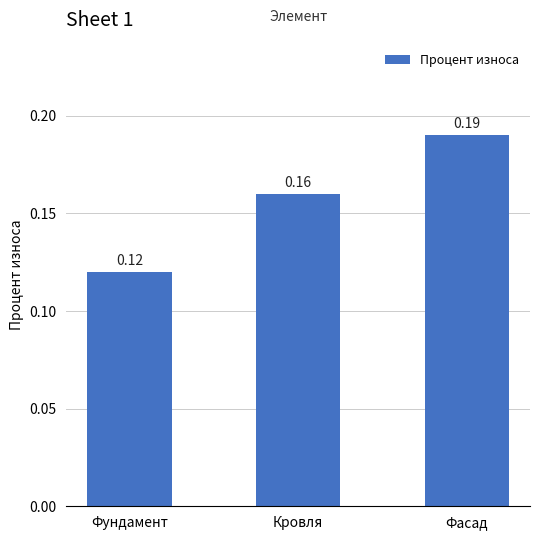

What is the label of the 2nd bar from the right?

Кровля